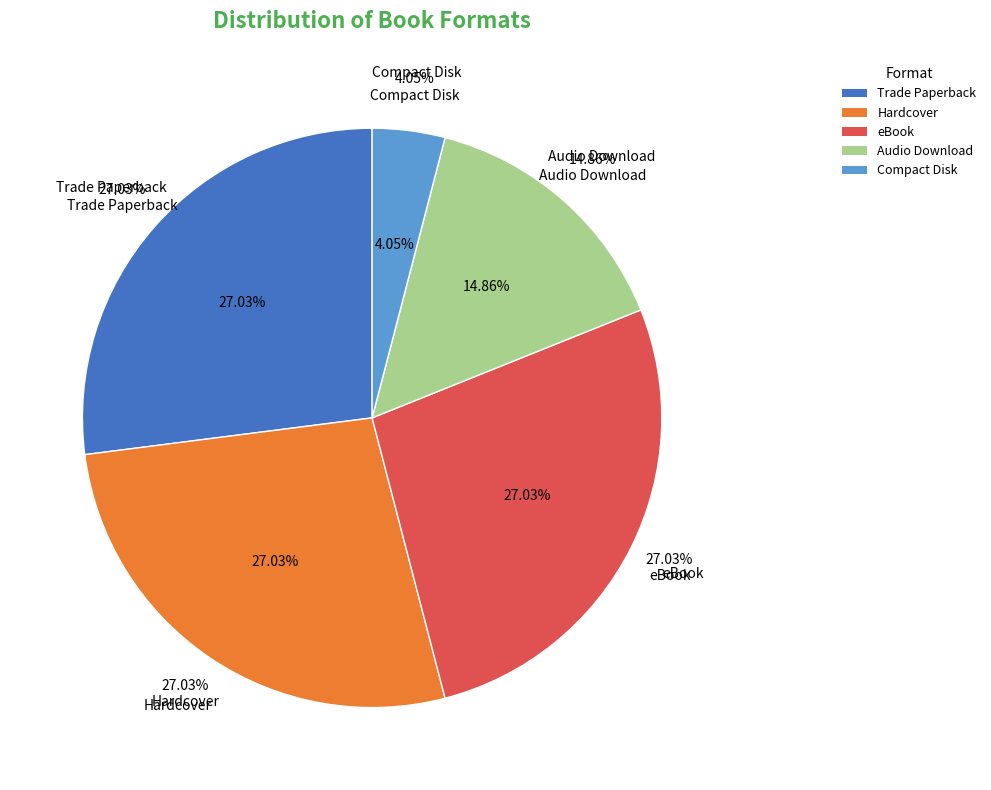

Which category has the biggest portion of the pie?

Trade Paperback